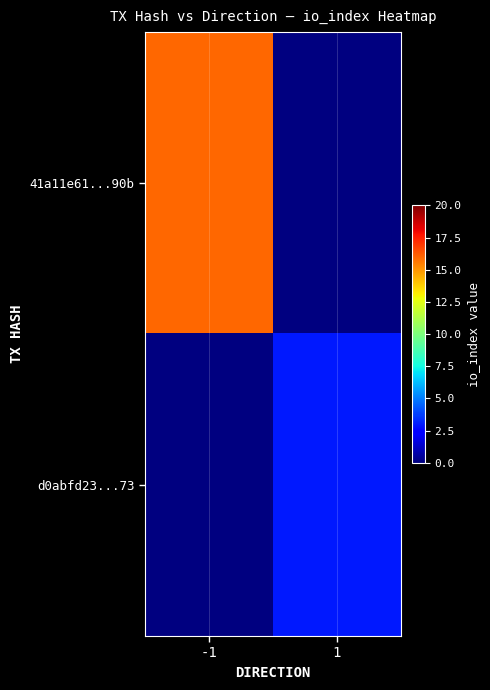

Which label corresponds to the largest value in the chart?

-1